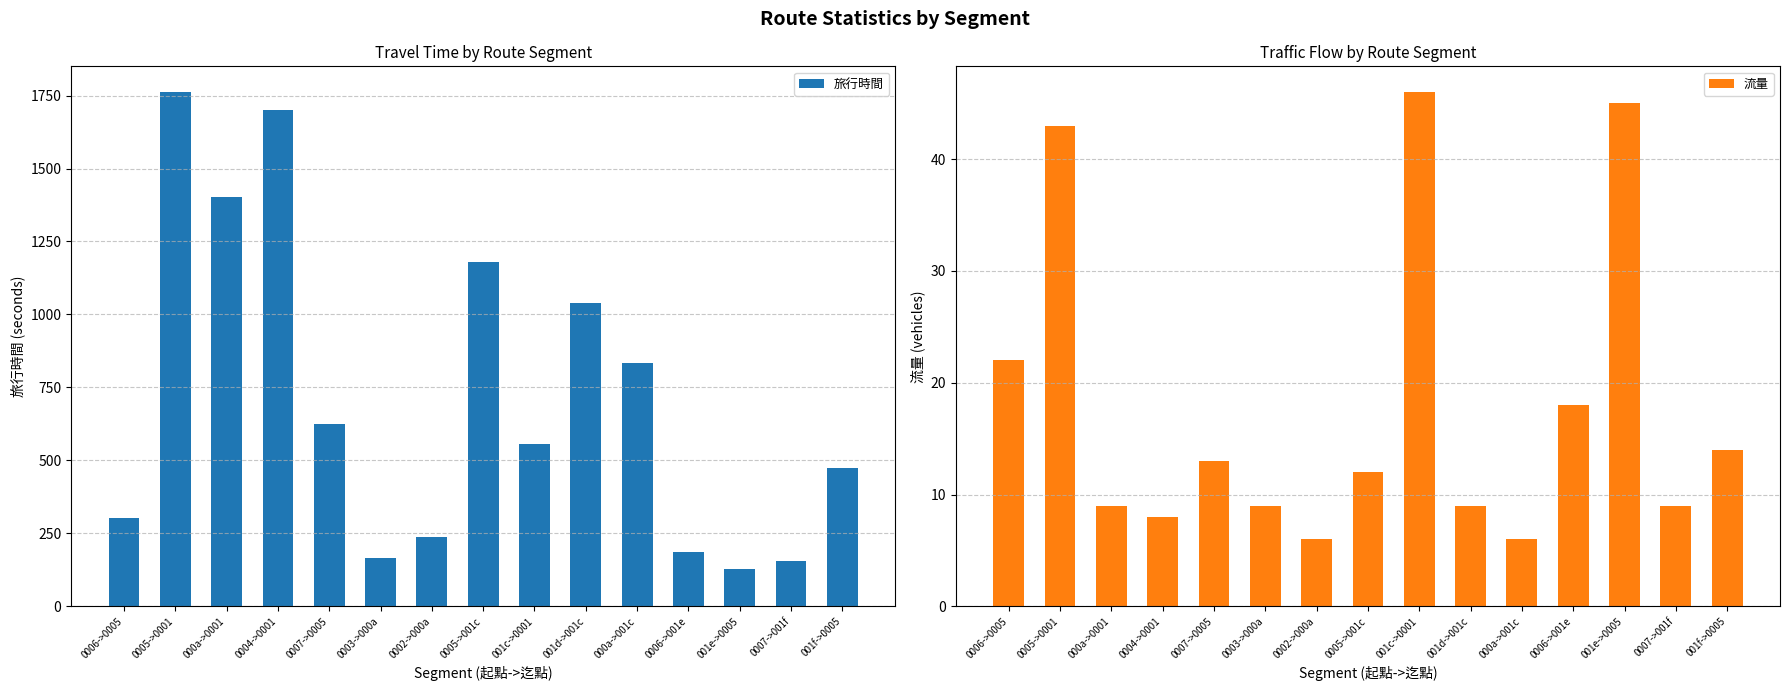

Between 0007->0005 and 0004->0001, which is larger?

0004->0001